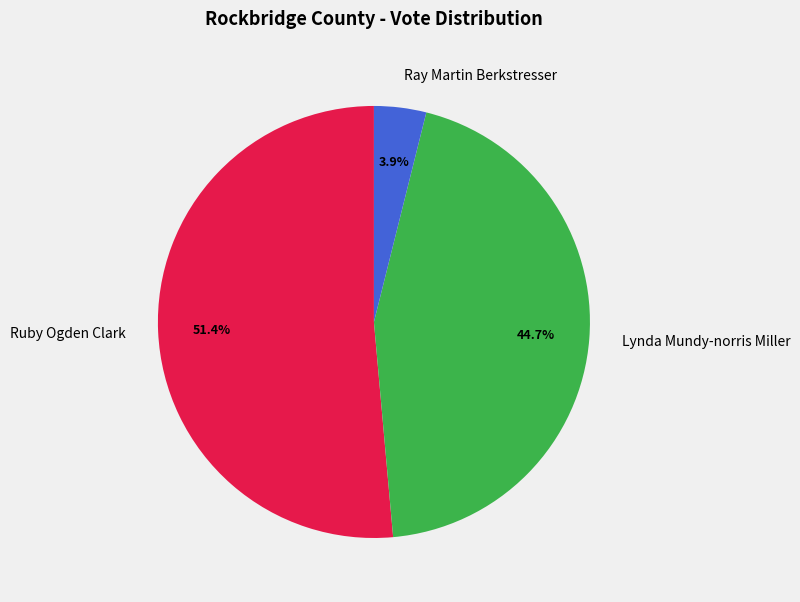

Approximately how many times larger is the value at Lynda Mundy-norris Miller compared to Ruby Ogden Clark?

0.9